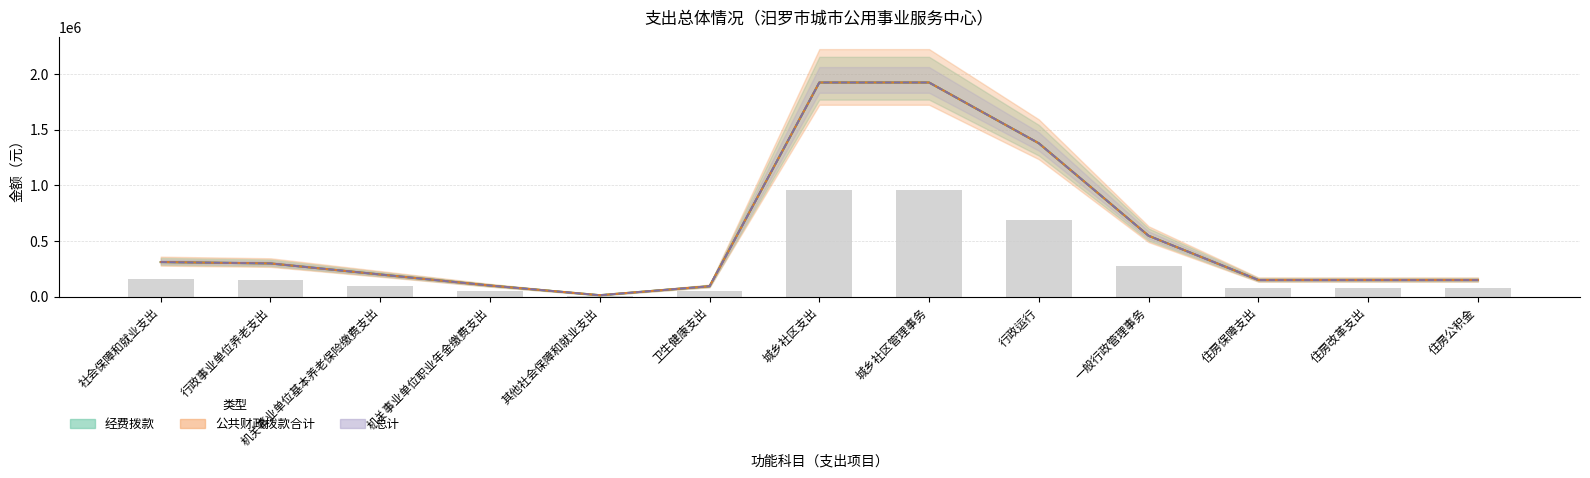

Reading left to right, transcribe all the data shown in this chart.

公共财政拨款合计: 310299.0	297887.0	198591.4	99295.7	12412.0	93089.7	1923487.2	1923487.2	1377141.2	546346.0	148943.5	148943.5	148943.5
总计: 310299.0	297887.0	198591.4	99295.7	12412.0	93089.7	1923487.2	1923487.2	1377141.2	546346.0	148943.5	148943.5	148943.5
经费拨款: 310299.0	297887.0	198591.4	99295.7	12412.0	93089.7	1923487.2	1923487.2	1377141.2	546346.0	148943.5	148943.5	148943.5